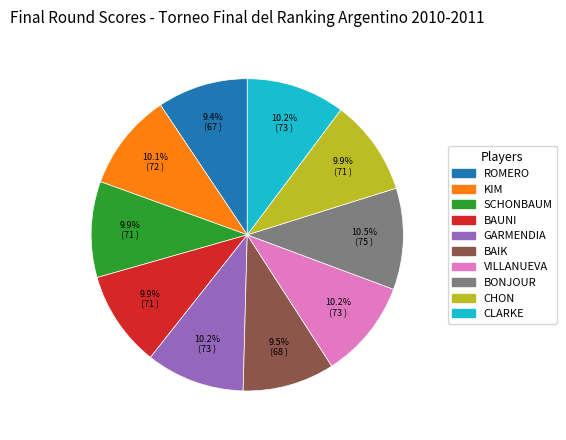

Is there a majority slice in this chart?

No